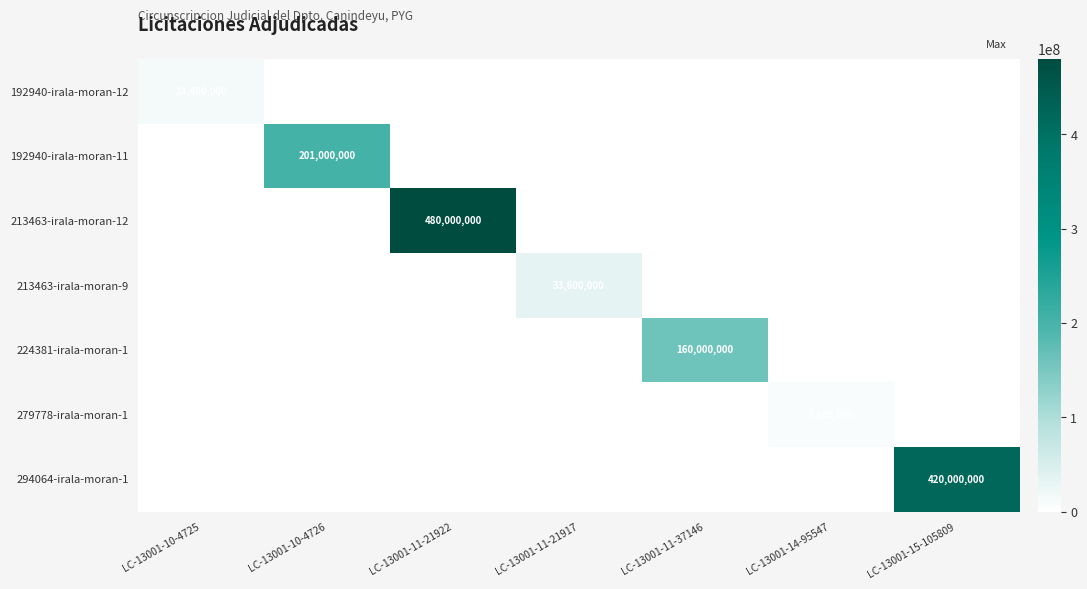

At which category is the sum across all series the highest?

LC-13001-11-21922